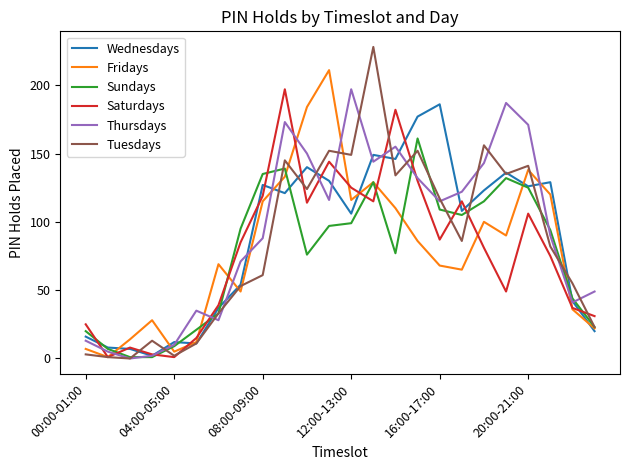

What is the lowest value of the Wednesdays series?

2